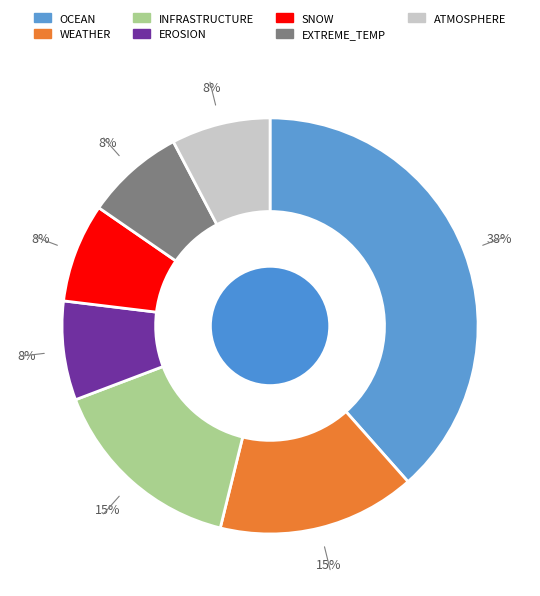

Does EXTREME_TEMP account for over 50% of the chart?

No